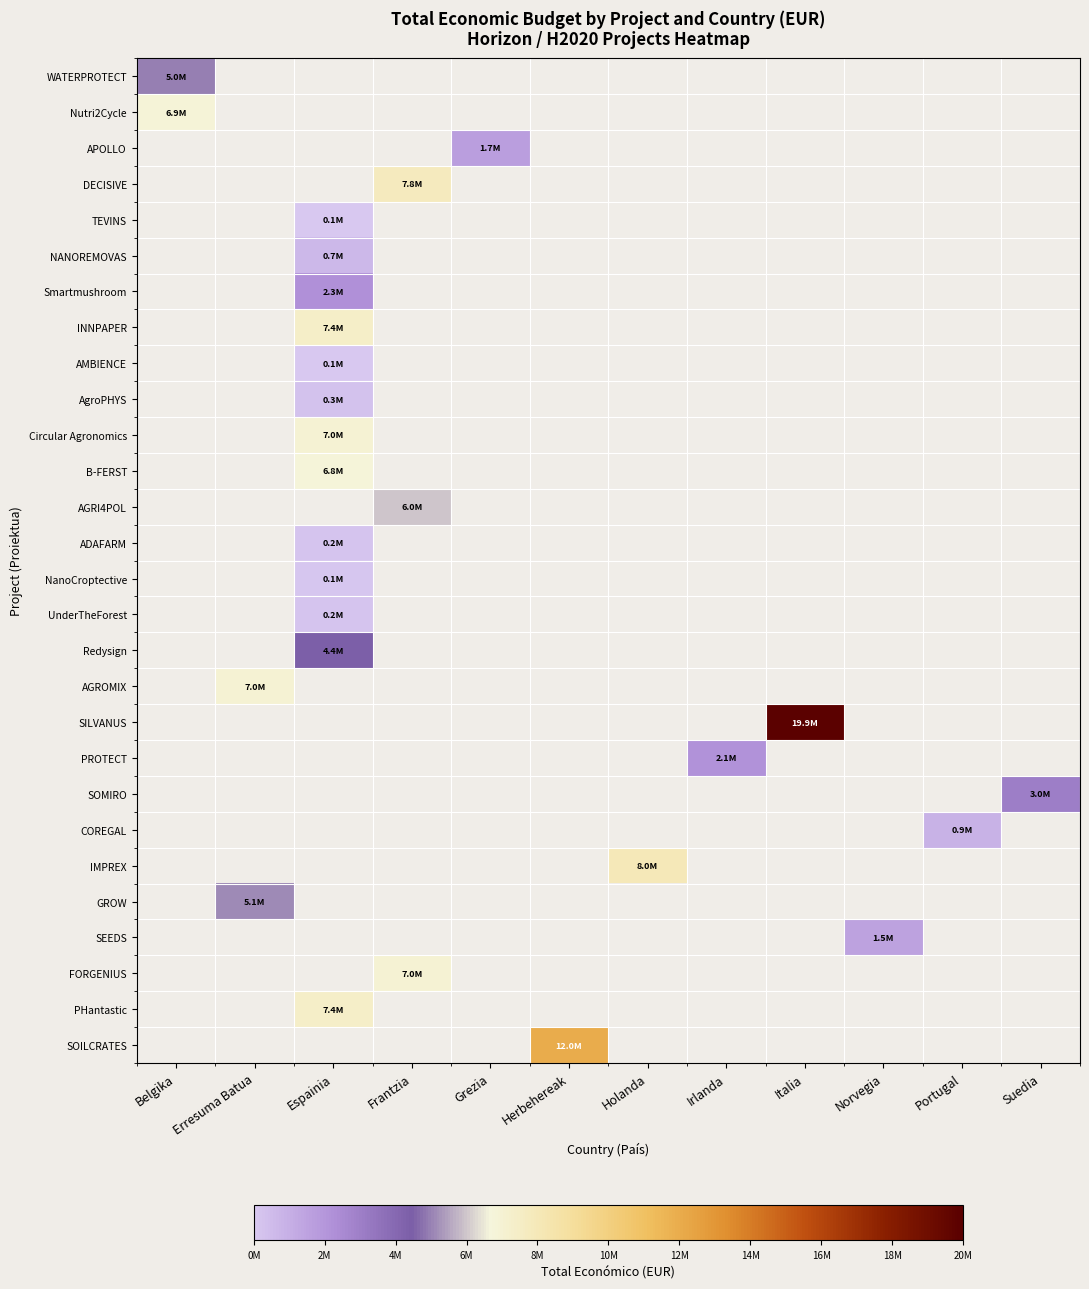

Which label corresponds to the smallest value in the chart?

Erresuma Batua